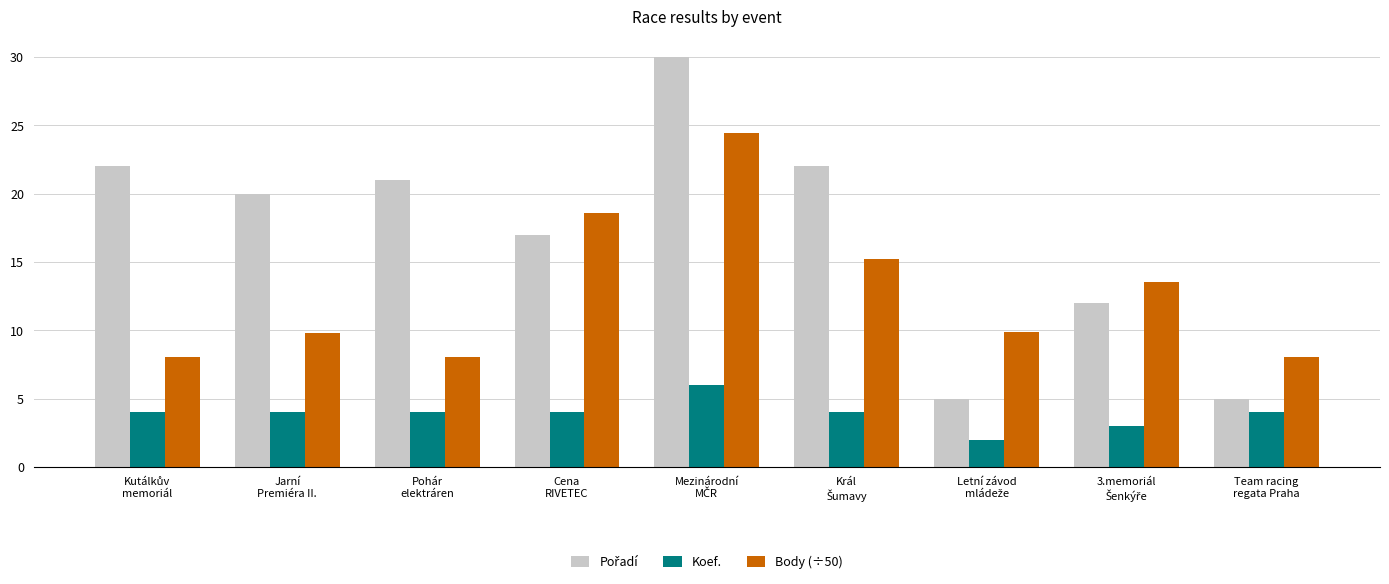

What is the highest value of the Body (÷50) series?

24.4